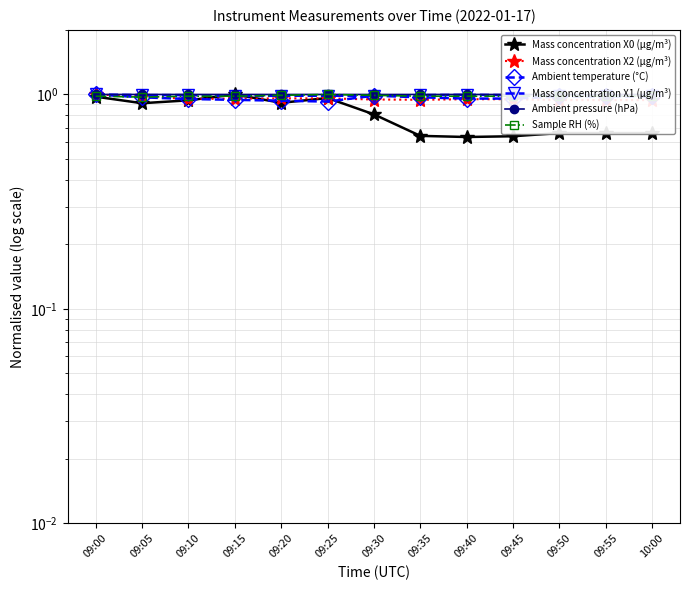

What is the difference between the second highest and minimum values in the Mass concentration X0 (μg/m³) series?

0.3